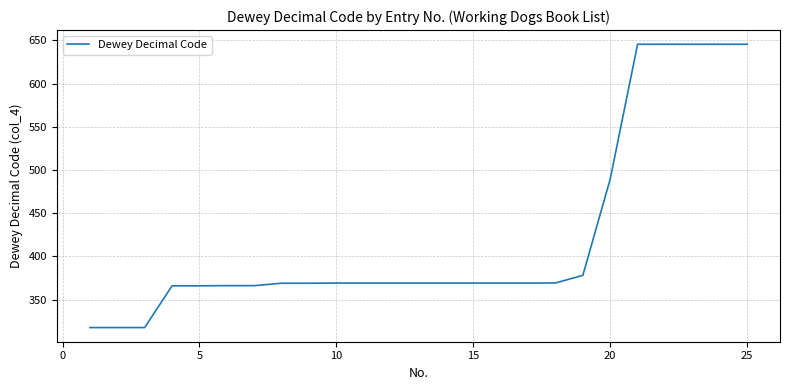

What is the maximum value shown in the chart?

645.6